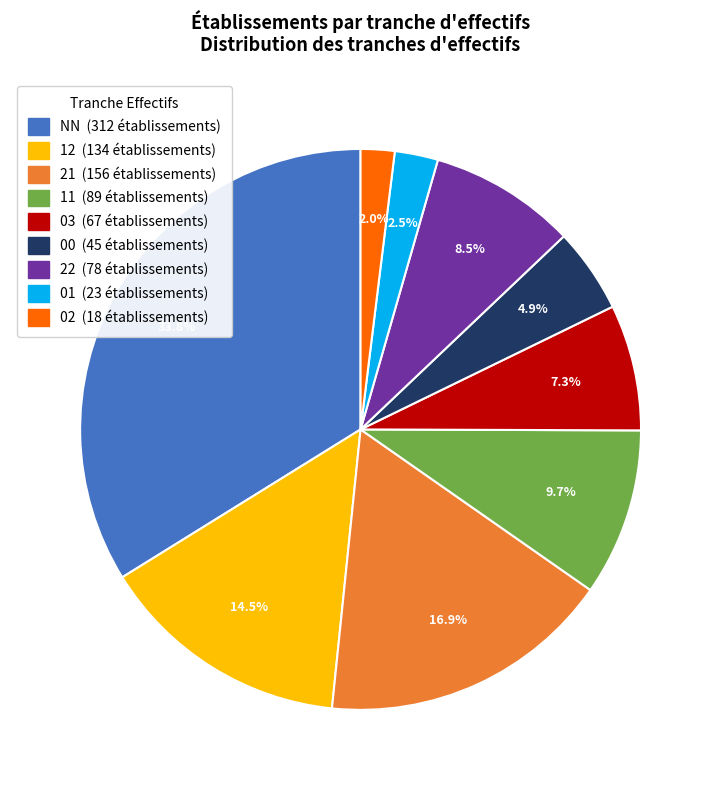

Does any single category account for the majority?

No